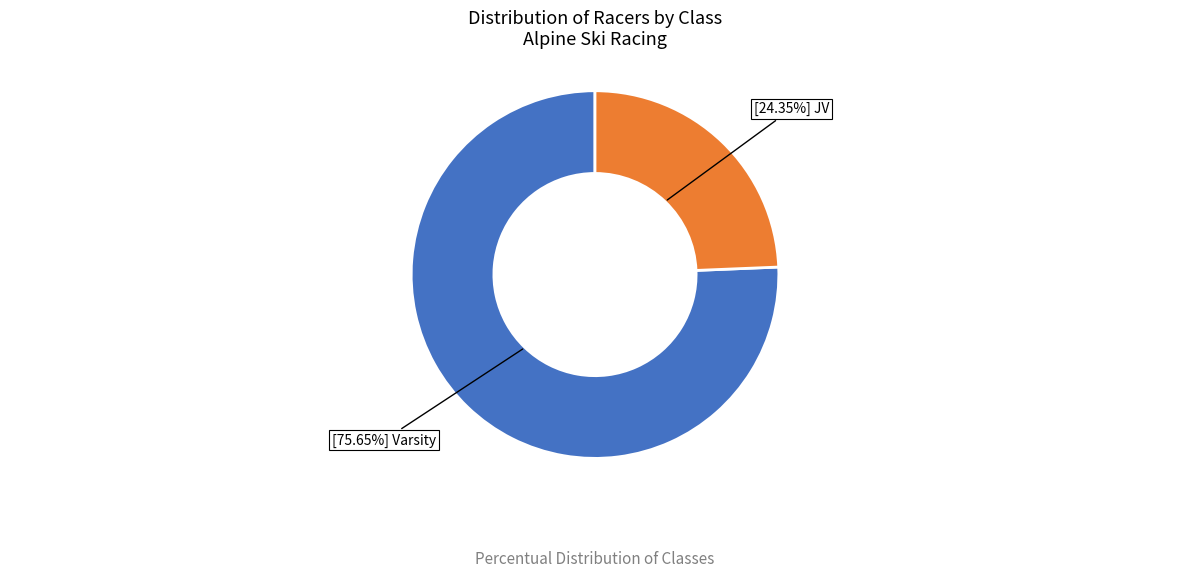

Is there any slice that represents more than half of the pie?

Yes